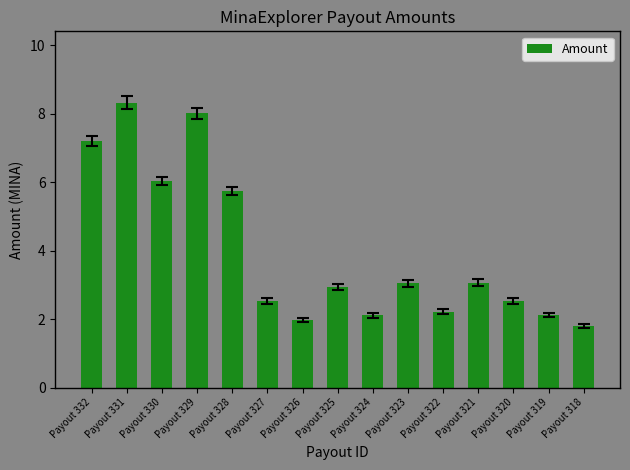

Is it true that the value at Payout 321 is 4.5?

False